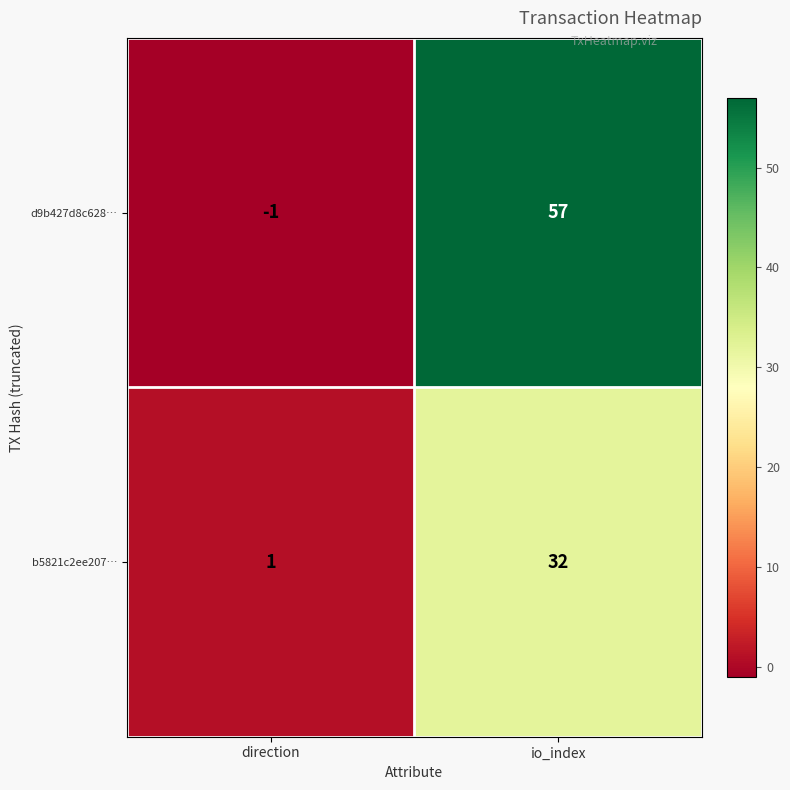

Between direction and io_index, which series saw the biggest shift?

d9b427d8c628…